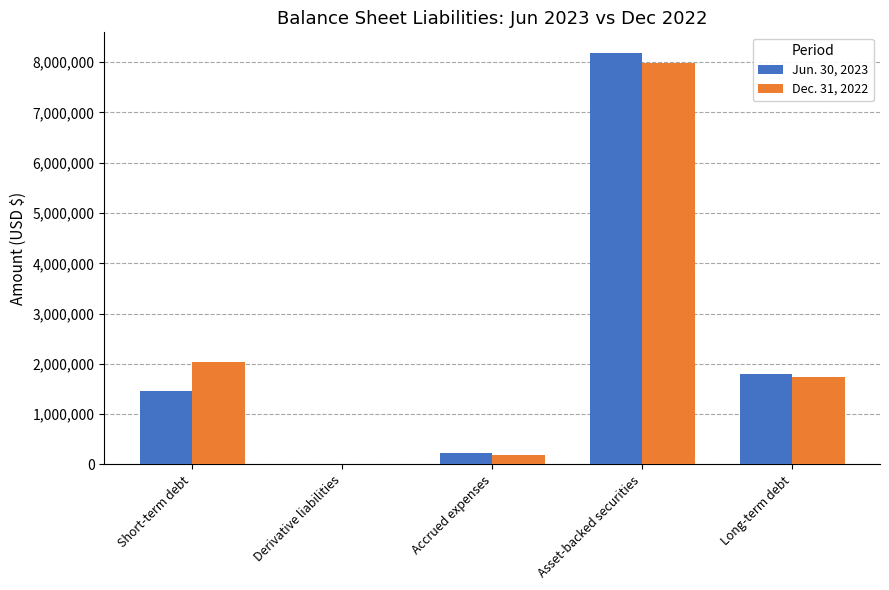

Between Asset-backed securities and Long-term debt, which series saw the biggest shift?

Jun. 30, 2023